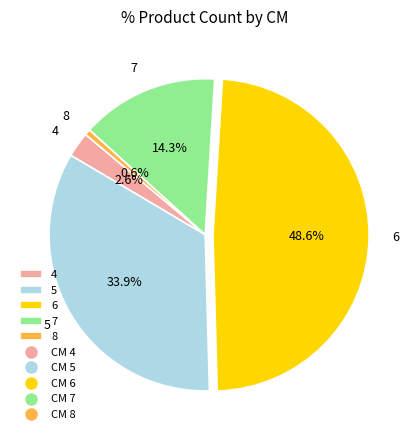

What is the ratio of the value at 5 to the value at 4?

13.0